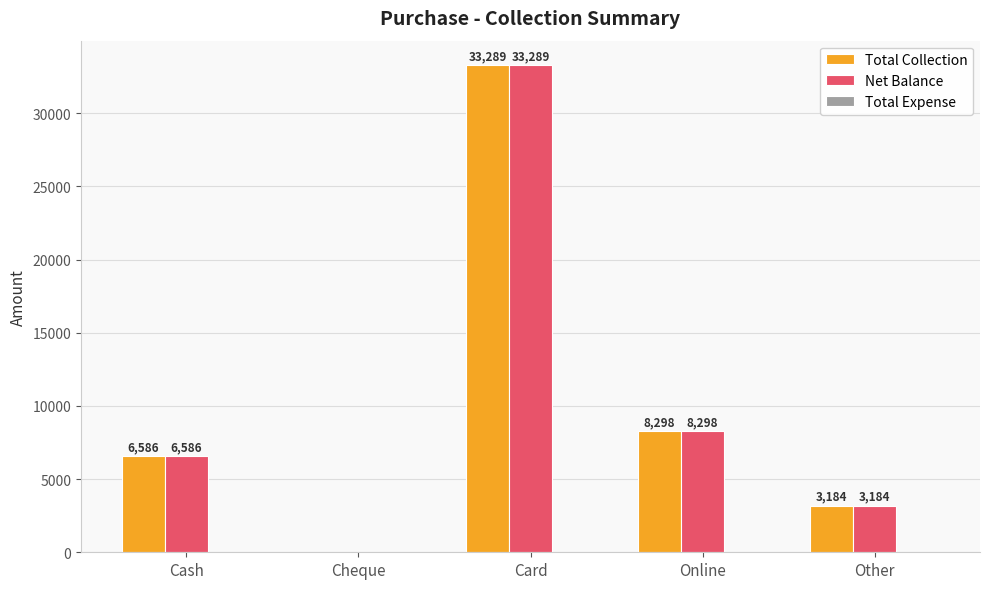

At which category is the sum across all series the highest?

Card